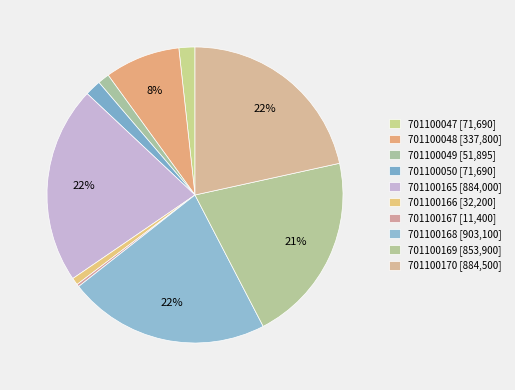

How many slices are in this pie chart?

10